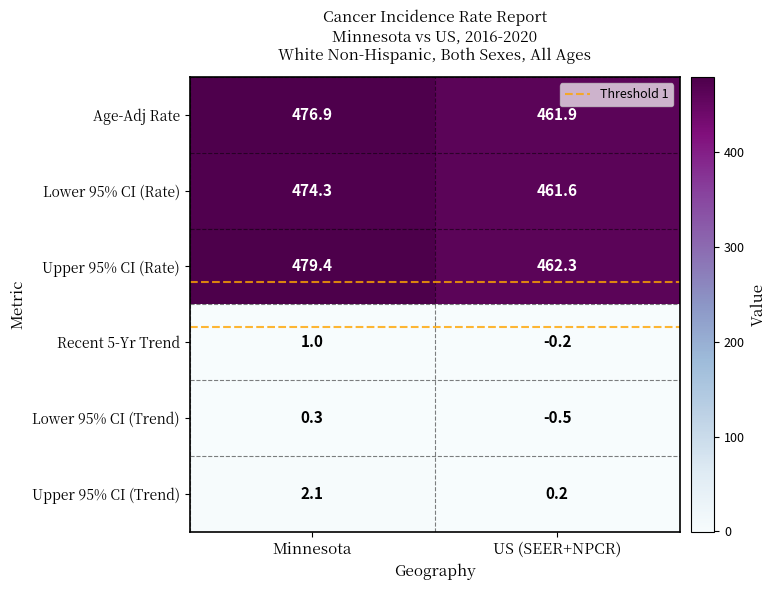

Reading right to left, list all the values displayed in this chart.

Age-Adj Rate: 461.9	476.9
Lower 95% CI (Rate): 461.6	474.3
Upper 95% CI (Rate): 462.3	479.4
Recent 5-Yr Trend: -0.2	1.0
Lower 95% CI (Trend): -0.5	0.3
Upper 95% CI (Trend): 0.2	2.1